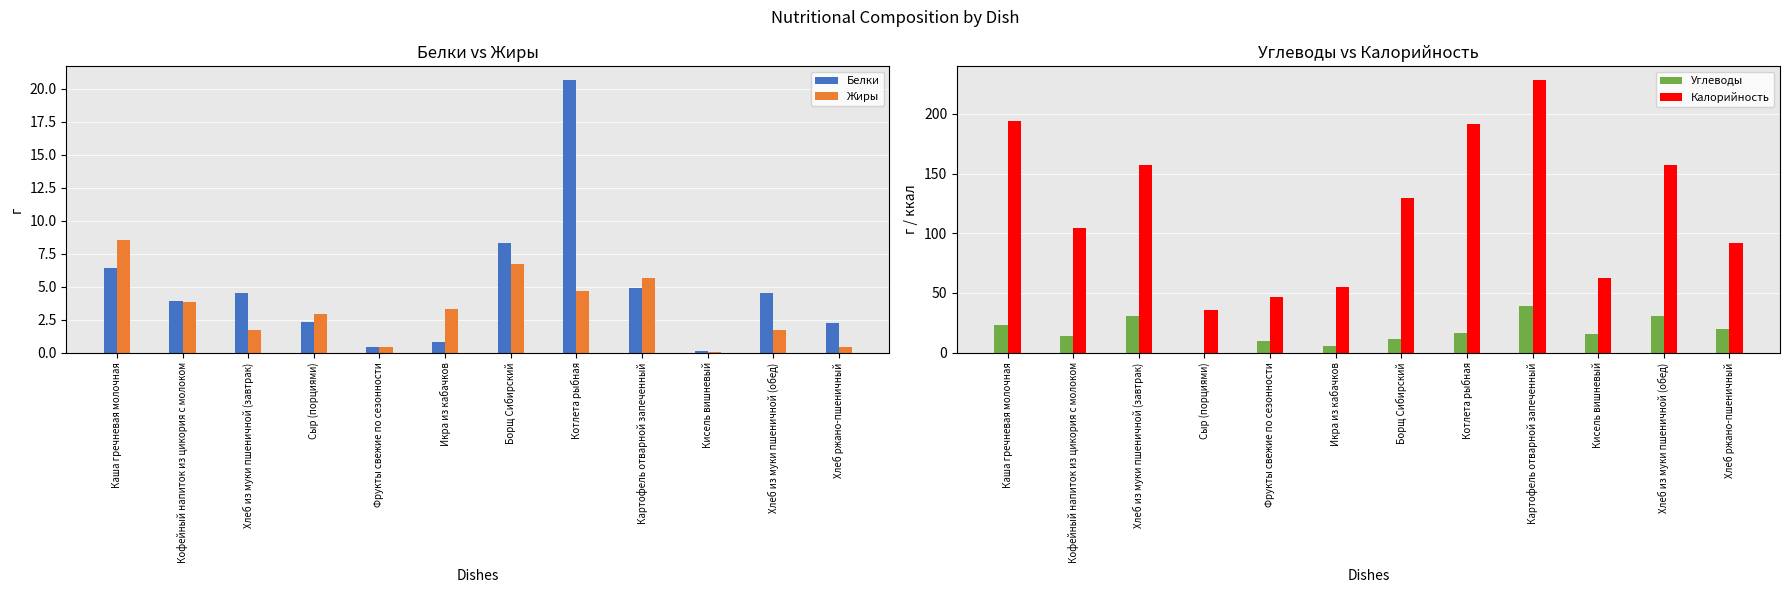

Reading right to left, list all the values displayed in this chart.

Белки: Хлеб ржано-пшеничный=2.2	Хлеб из муки пшеничной (обед)=4.5	Кисель вишневый=0.1	Картофель отварной запеченный=4.9	Котлета рыбная=20.7	Борщ Сибирский=8.3	Икра из кабачков=0.8	Фрукты свежие по сезонности=0.4	Сыр (порциями)=2.3	Хлеб из муки пшеничной (завтрак)=4.5	Кофейный напиток из цикория с молоком=3.9	Каша гречневая молочная=6.4
Жиры: Хлеб ржано-пшеничный=0.4	Хлеб из муки пшеничной (обед)=1.7	Кисель вишневый=0.0	Картофель отварной запеченный=5.7	Котлета рыбная=4.7	Борщ Сибирский=6.8	Икра из кабачков=3.3	Фрукты свежие по сезонности=0.4	Сыр (порциями)=3.0	Хлеб из муки пшеничной (завтрак)=1.7	Кофейный напиток из цикория с молоком=3.8	Каша гречневая молочная=8.5
Углеводы: Хлеб ржано-пшеничный=19.8	Хлеб из муки пшеничной (обед)=30.8	Кисель вишневый=15.4	Картофель отварной запеченный=39.4	Котлета рыбная=16.6	Борщ Сибирский=11.4	Икра из кабачков=5.4	Фрукты свежие по сезонности=9.8	Сыр (порциями)=0.0	Хлеб из муки пшеничной (завтрак)=30.8	Кофейный напиток из цикория с молоком=13.7	Каша гречневая молочная=22.8
Калорийность: Хлеб ржано-пшеничный=92.0	Хлеб из муки пшеничной (обед)=157.2	Кисель вишневый=62.1	Картофель отварной запеченный=228.4	Котлета рыбная=191.5	Борщ Сибирский=129.8	Икра из кабачков=54.6	Фрукты свежие по сезонности=47.0	Сыр (порциями)=35.8	Хлеб из муки пшеничной (завтрак)=157.2	Кофейный напиток из цикория с молоком=104.5	Каша гречневая молочная=193.9